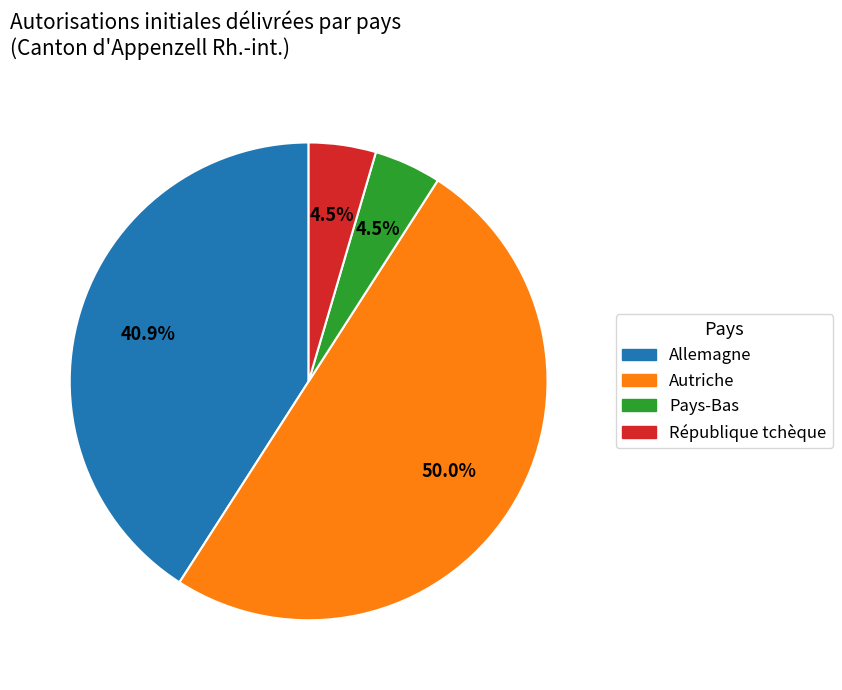

To the nearest percent, what is the difference between the Allemagne and République tchèque slice percentages?

36%